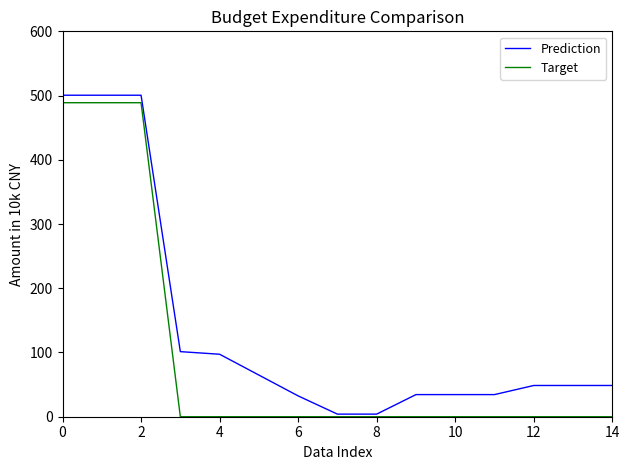

Which series has the largest total across all categories?

Prediction